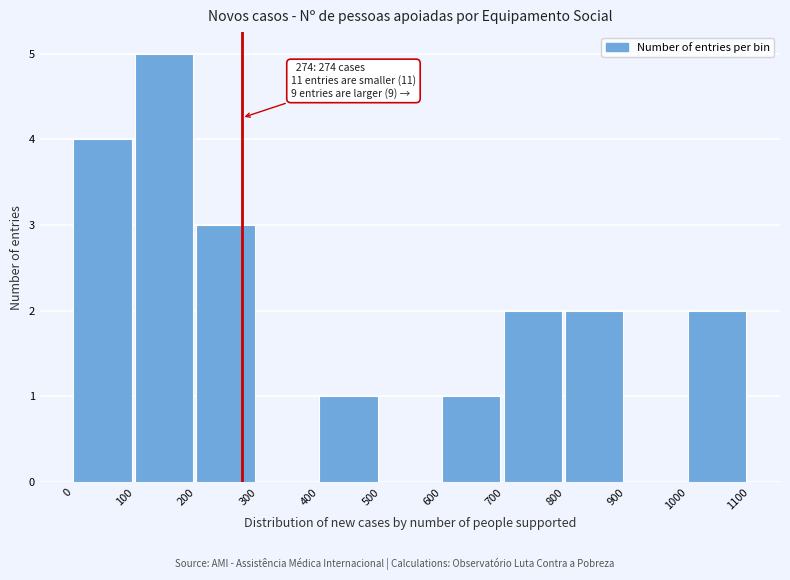

Over which range of the x-axis is the bar tallest?

100 to 200